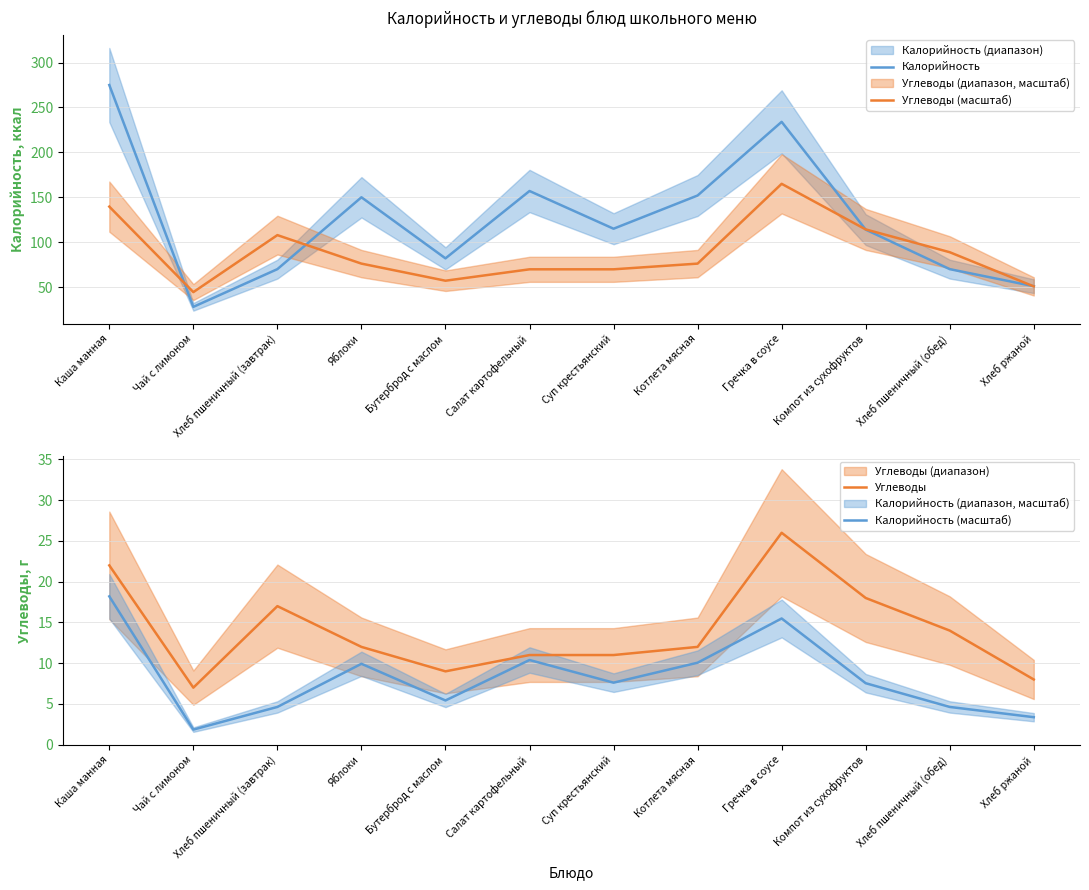

True or false: Калорийность and Углеводы cross at least once.

False